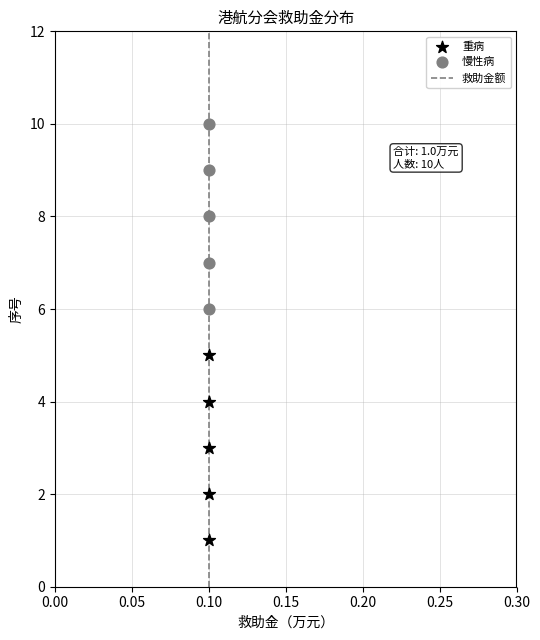

Which series reaches the minimum Y coordinate?

重病